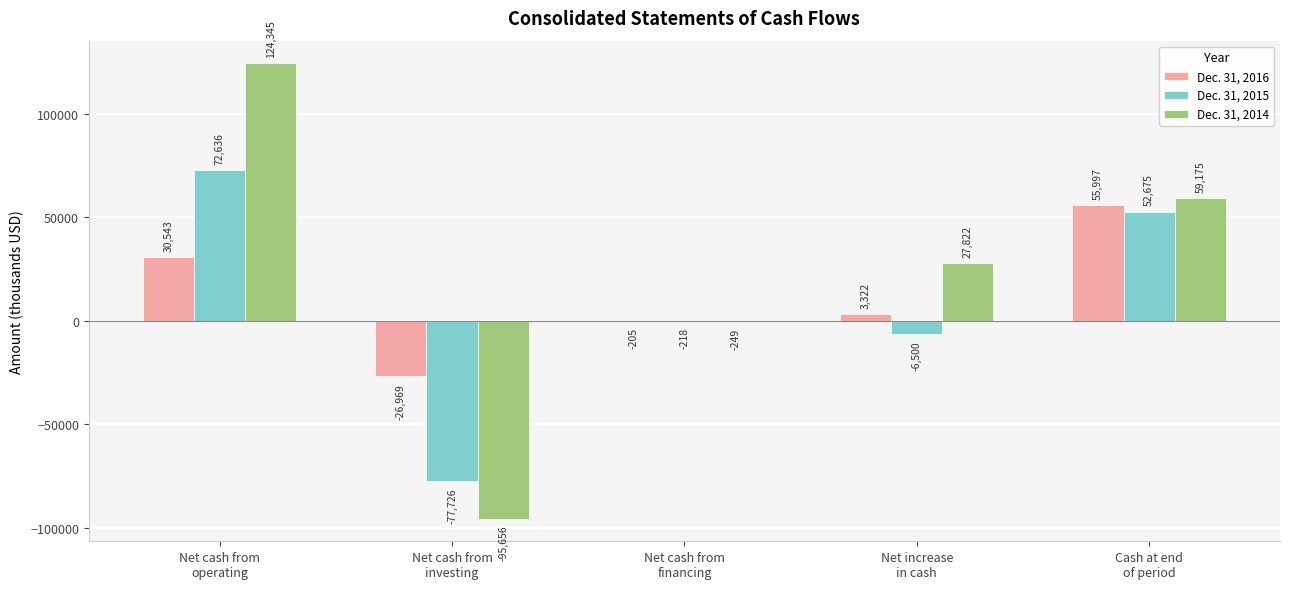

Is it true that Dec. 31, 2015 equals -30614 at Net cash from
investing?

False